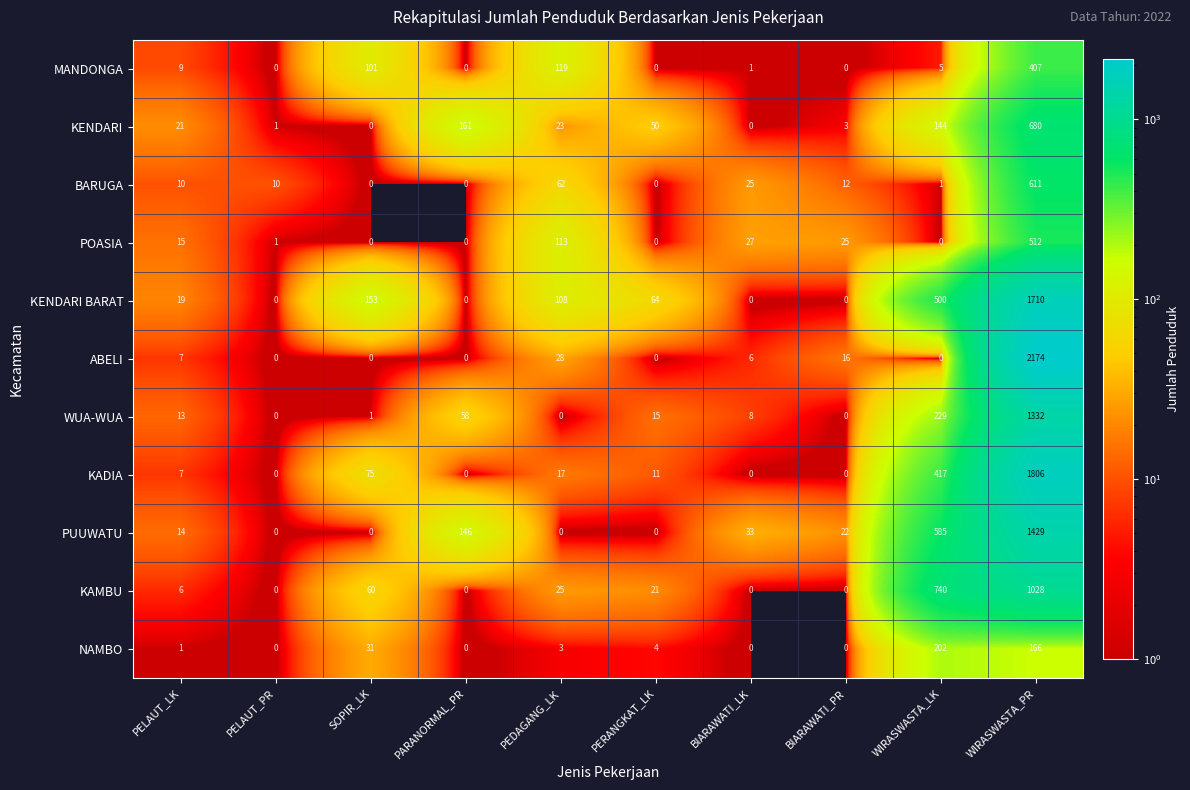

What is the total value across all series at SOPIR_LK?

421